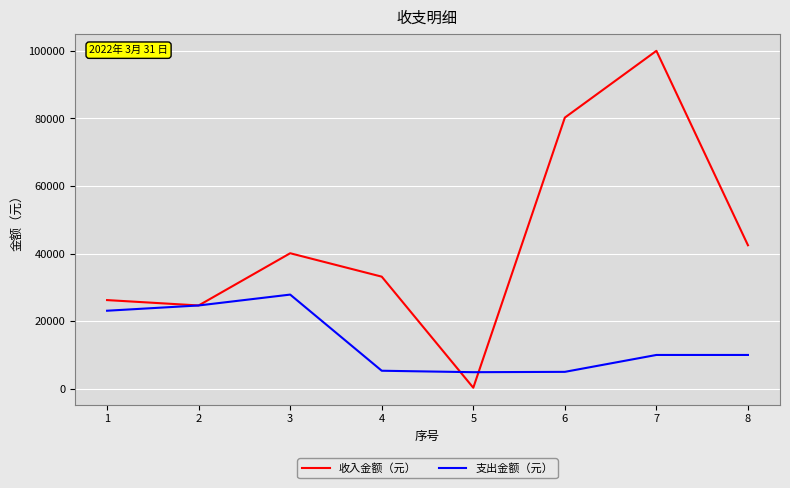

Which series changed the most between 1 and 4?

支出金额（元）